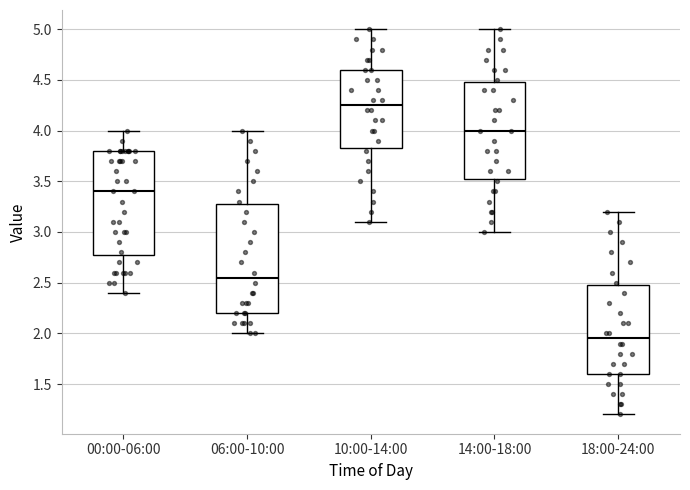

Reading left to right, read every box against the y-axis: the position of its median line, the range the box covers, and the ends of its whiskers. The values are not printed on the chart, so give them approximately, as read against the axis.

00:00-06:00: median 3.40, box 2.80 to 3.80, whiskers 2.40 to 4.00
06:00-10:00: median 2.55, box 2.20 to 3.30, whiskers 2.00 to 4.00
10:00-14:00: median 4.25, box 3.85 to 4.60, whiskers 3.10 to 5.00
14:00-18:00: median 4.00, box 3.55 to 4.50, whiskers 3.00 to 5.00
18:00-24:00: median 1.95, box 1.60 to 2.50, whiskers 1.20 to 3.20